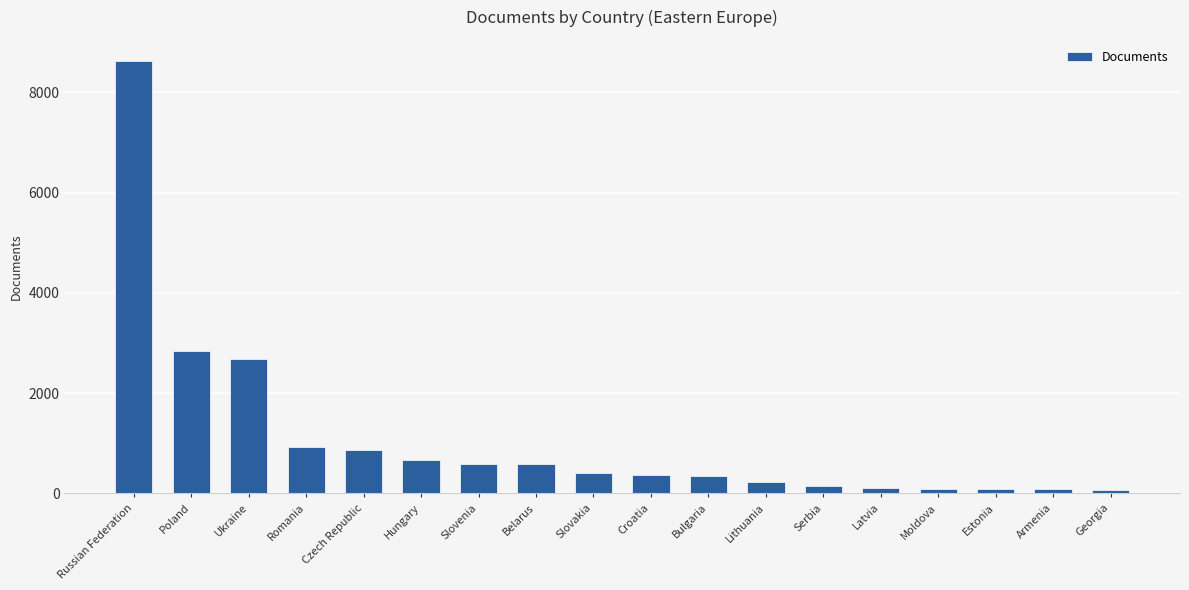

How many series are shown in this chart?

1